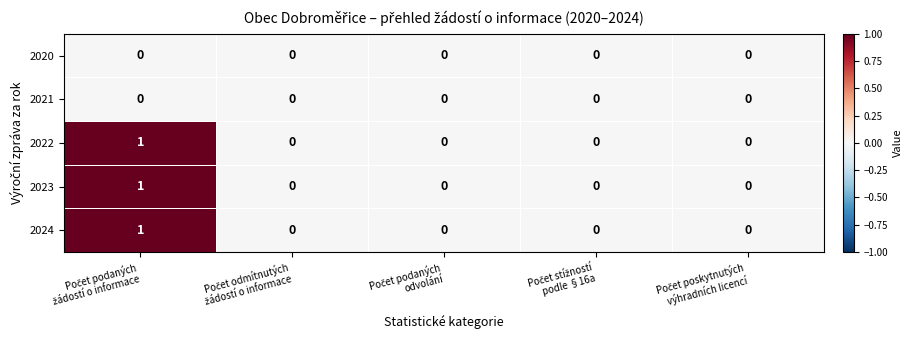

Count the 2023 values in the range 0 to 1.

5